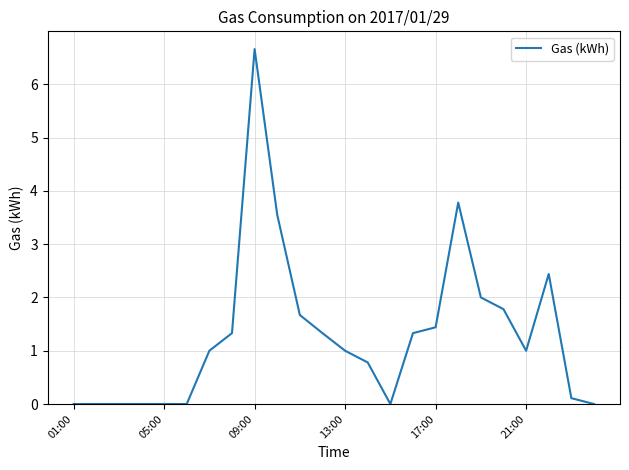

What is the sum of all values?

31.2